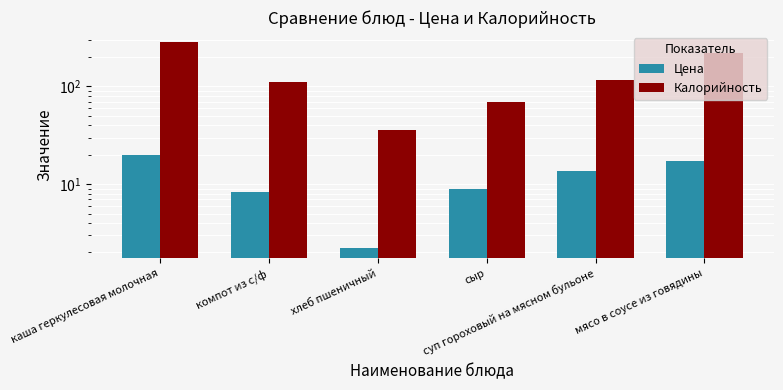

What position from the right is мясо в соусе из говядины?

1